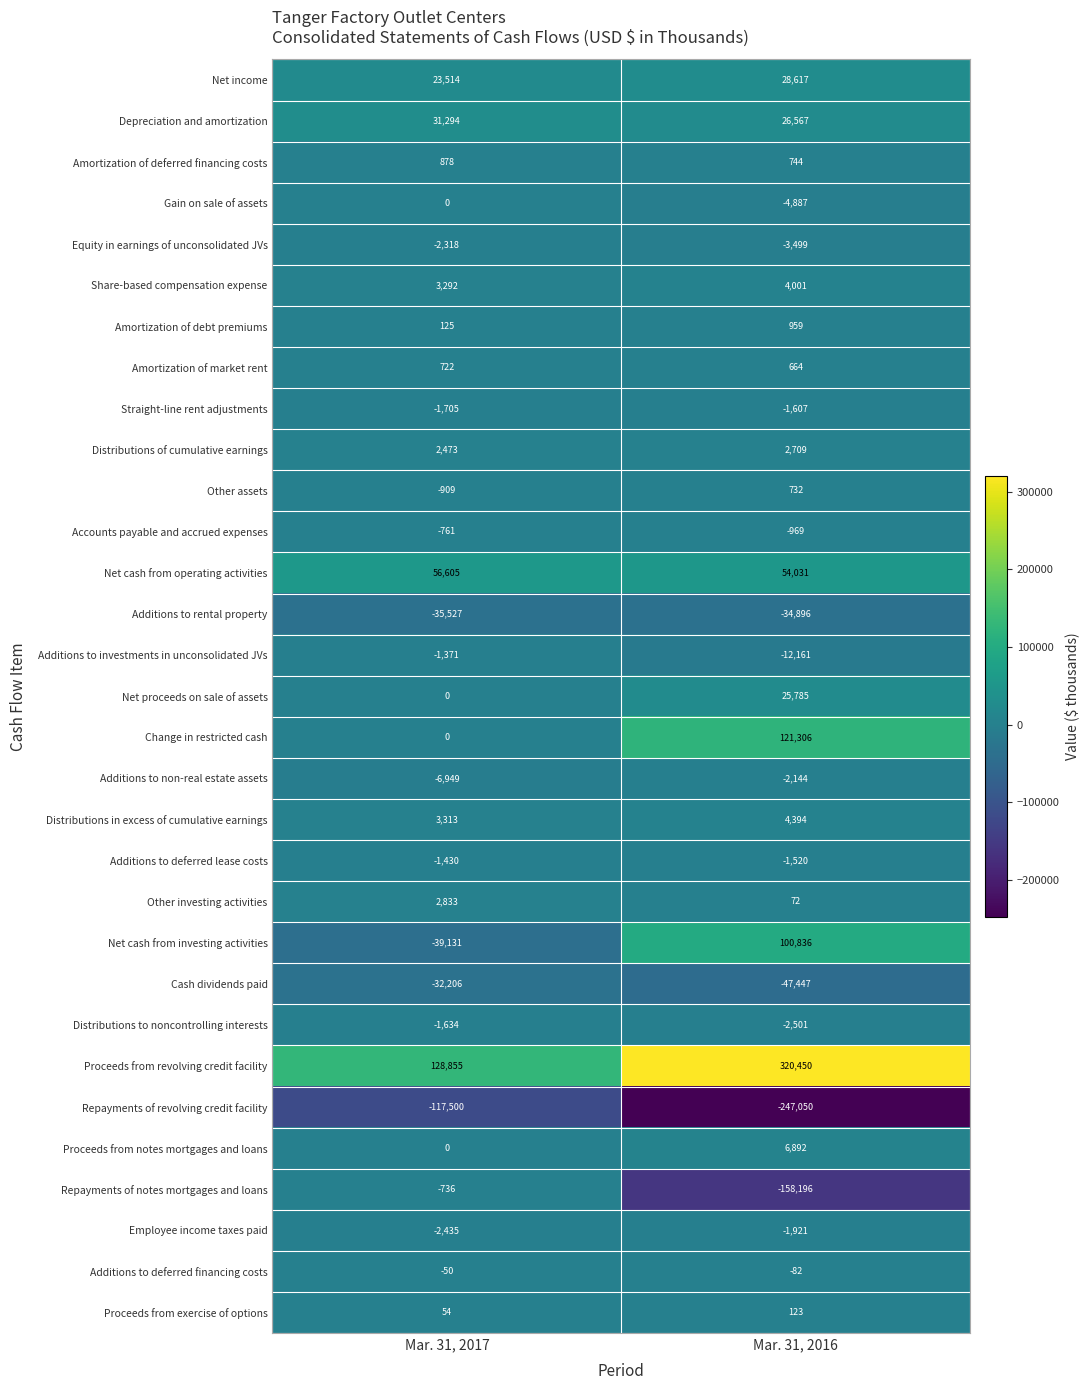

How many distinct data groups are displayed?

31